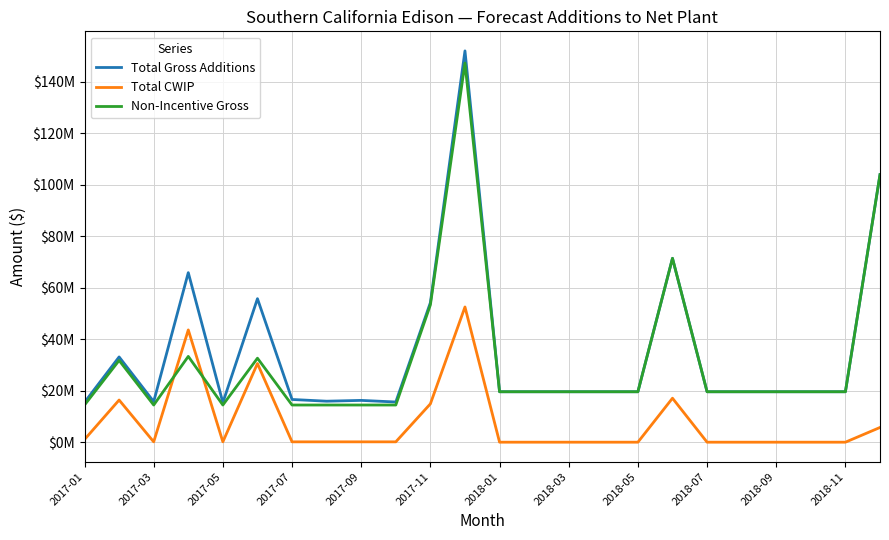

Rank the series by their maximum value, from highest to lowest.

Total Gross Additions, Non-Incentive Gross, Total CWIP